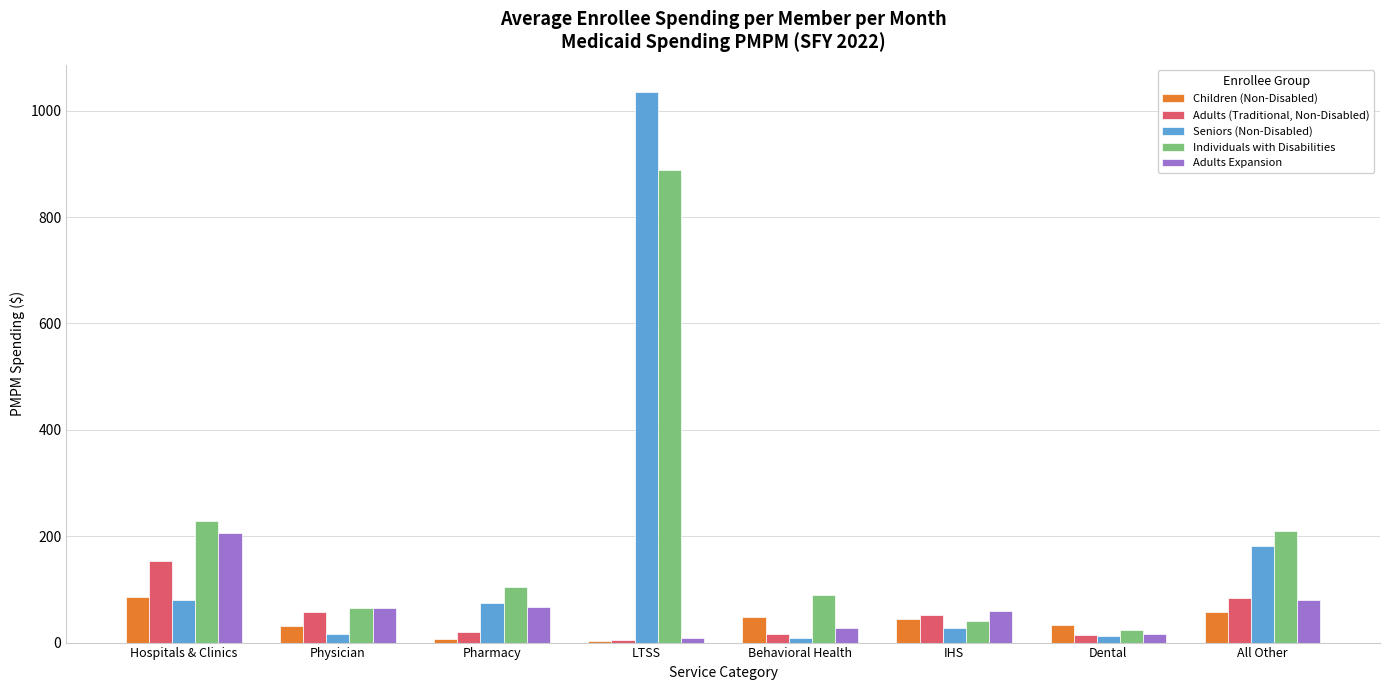

At which category is the sum across all series the highest?

LTSS